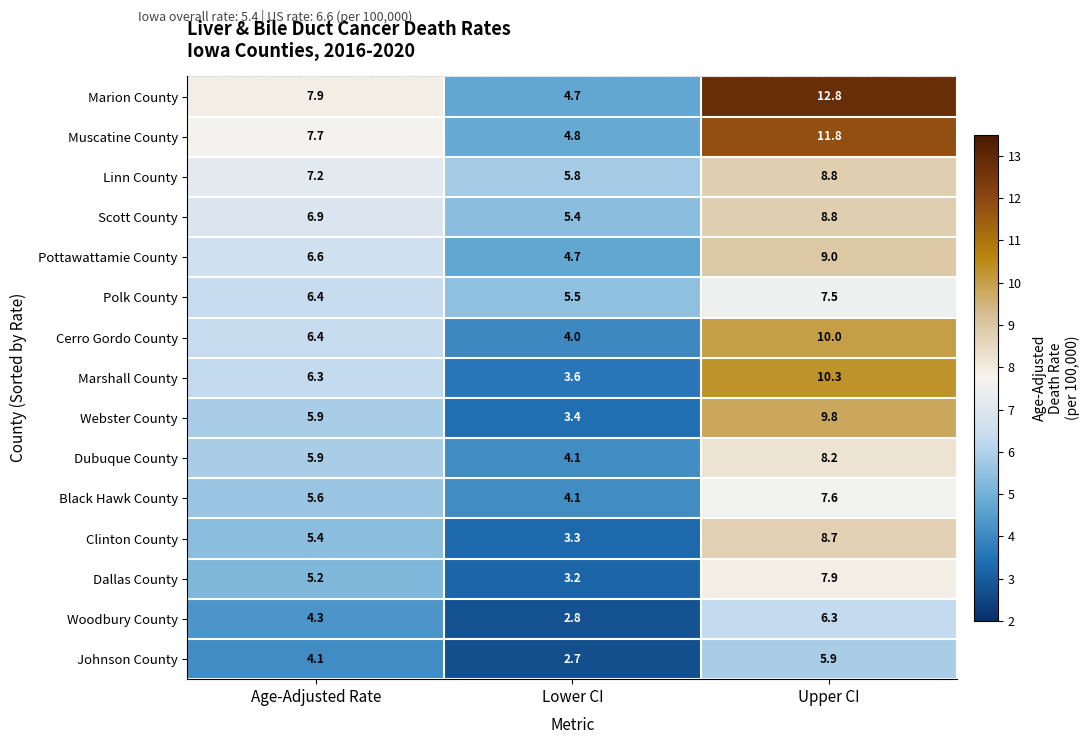

Where does the Clinton County series first go above 5?

Age-Adjusted Rate